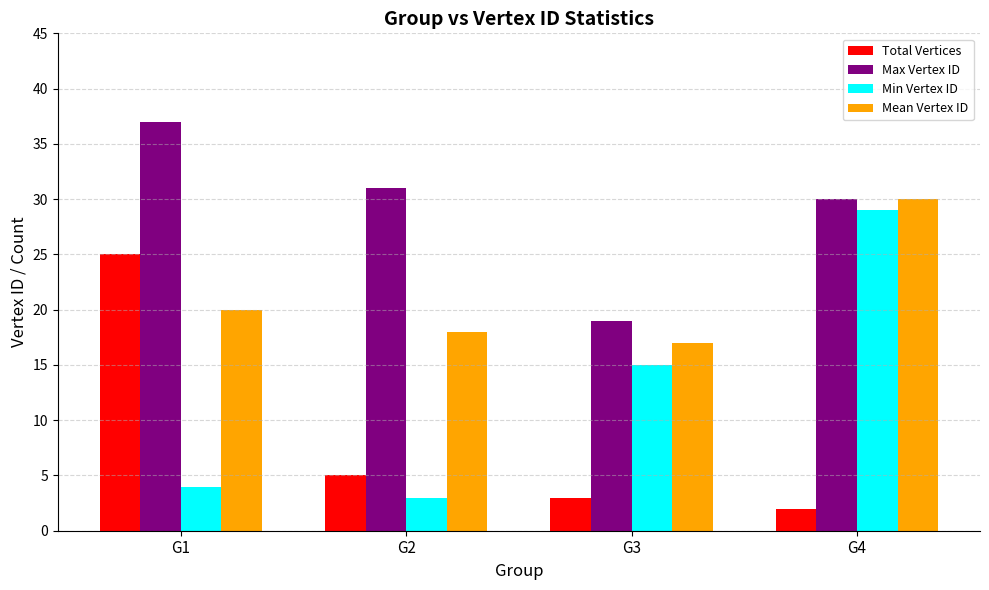

Is the value of Min Vertex ID at G2 greater than the value of Total Vertices at G1?

No